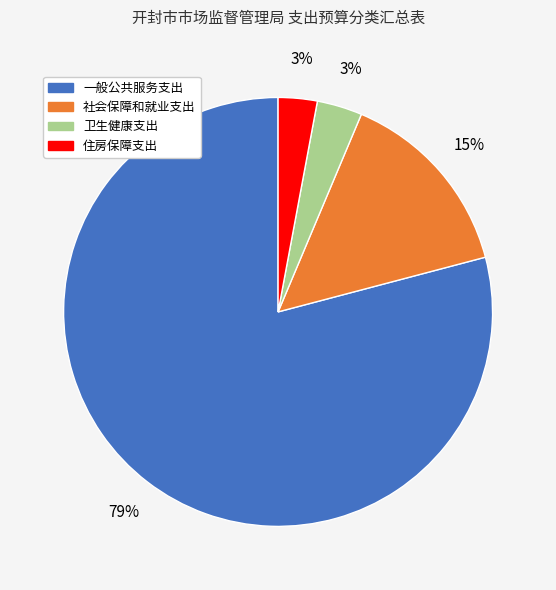

How many slices are in this pie chart?

4